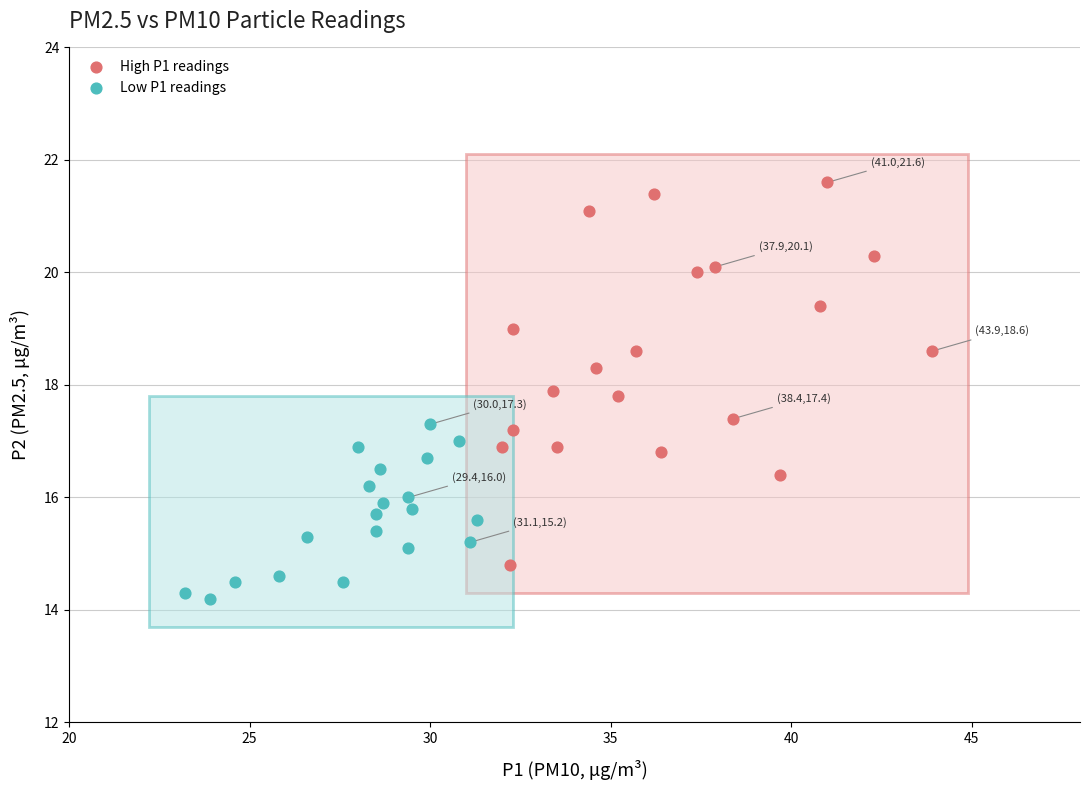

Which series contains the highest Y value?

High P1 readings